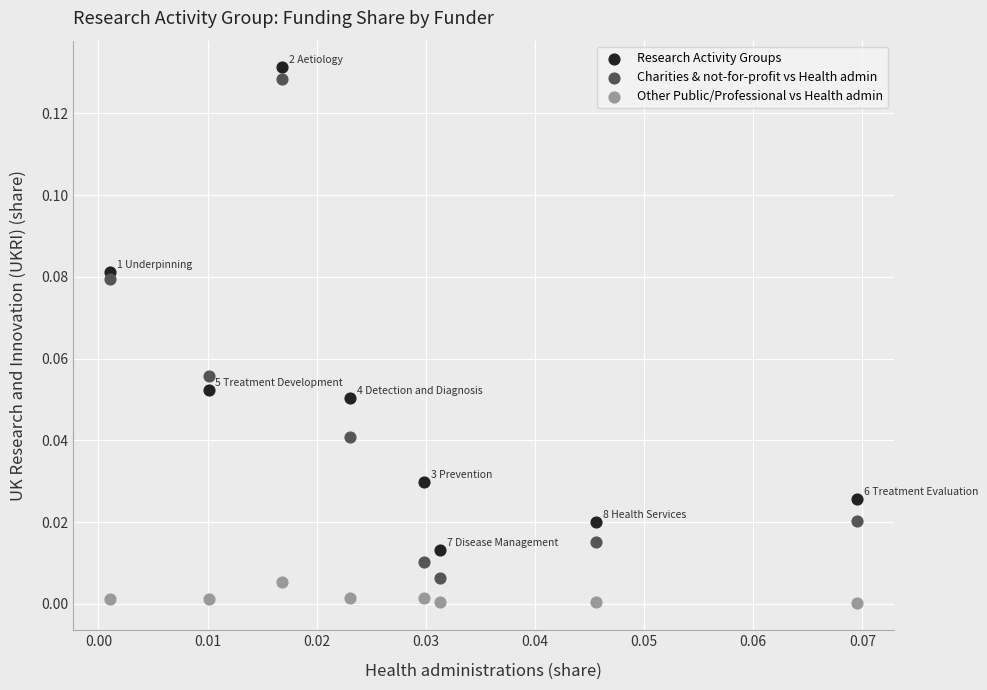

Which series reaches the minimum Y coordinate?

Other Public/Professional vs Health admin